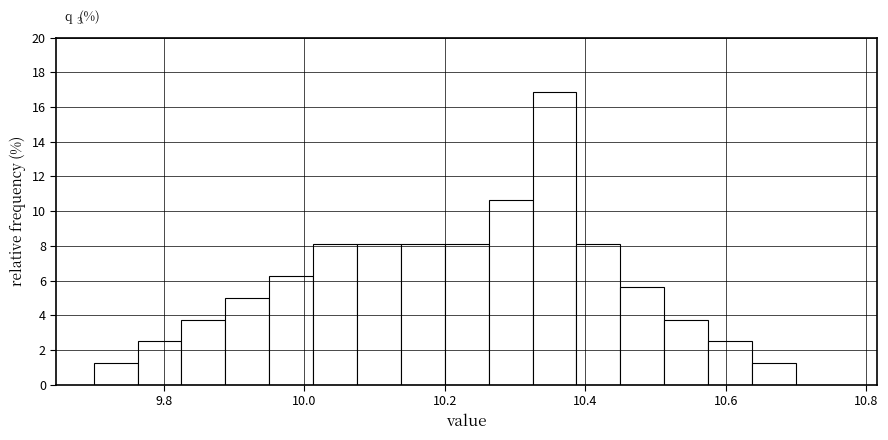

Read against the x-axis, roughly where is the centre of the tallest bar?

10.36